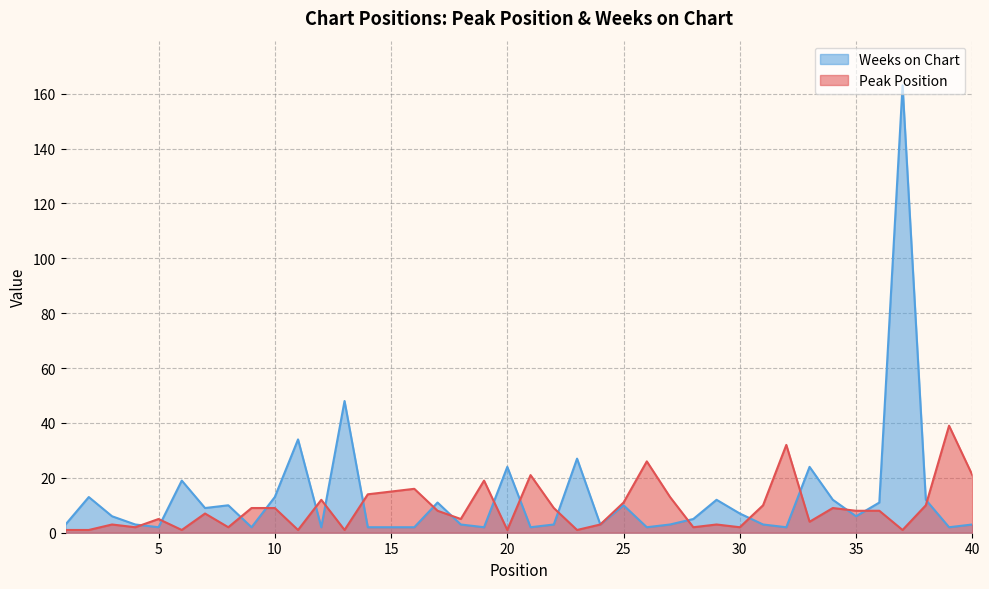

The value of Peak Position at 36 is 8. True or false?

True